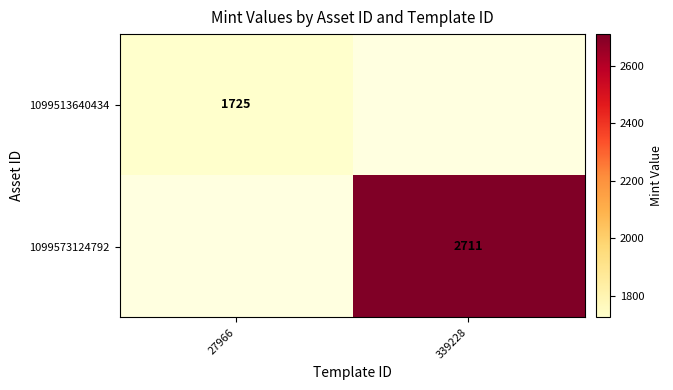

The 1099573124792 series shows 2711 at 339228. True or false?

True